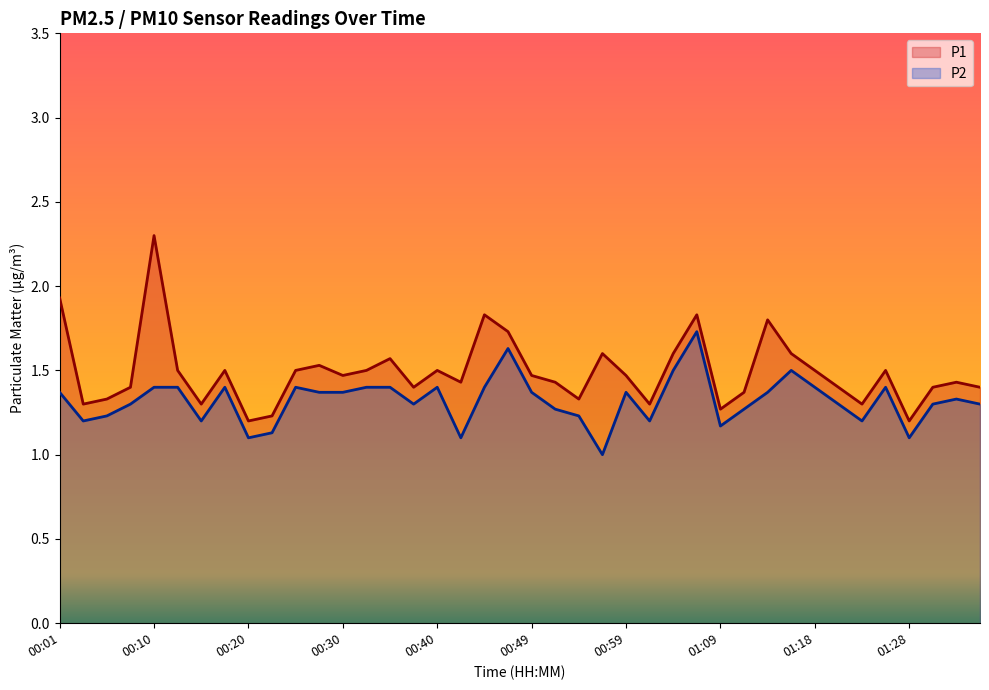

Reading left to right, list all the values displayed in this chart.

P1: 1.9	1.3	1.3	1.4	2.3	1.5	1.3	1.5	1.2	1.2	1.5	1.5	1.5	1.5	1.6	1.4	1.5	1.4	1.8	1.7	1.5	1.4	1.3	1.6	1.5	1.3	1.6	1.8	1.3	1.4	1.8	1.6	1.5	1.4	1.3	1.5	1.2	1.4	1.4	1.4
P2: 1.4	1.2	1.2	1.3	1.4	1.4	1.2	1.4	1.1	1.1	1.4	1.4	1.4	1.4	1.4	1.3	1.4	1.1	1.4	1.6	1.4	1.3	1.2	1.0	1.4	1.2	1.5	1.7	1.2	1.3	1.4	1.5	1.4	1.3	1.2	1.4	1.1	1.3	1.3	1.3